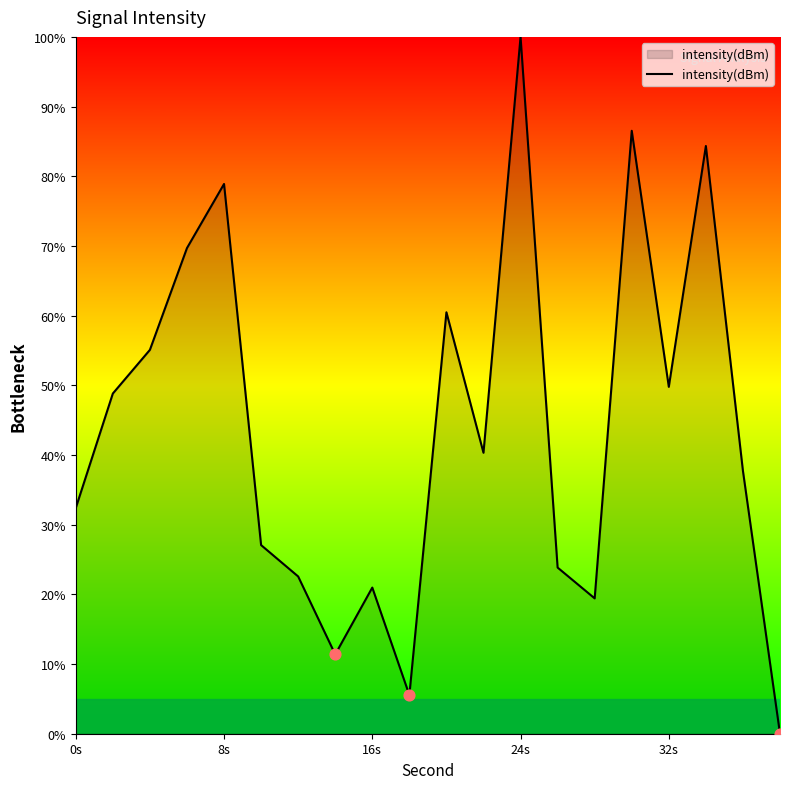

What is the maximum value shown in the chart?

100.0